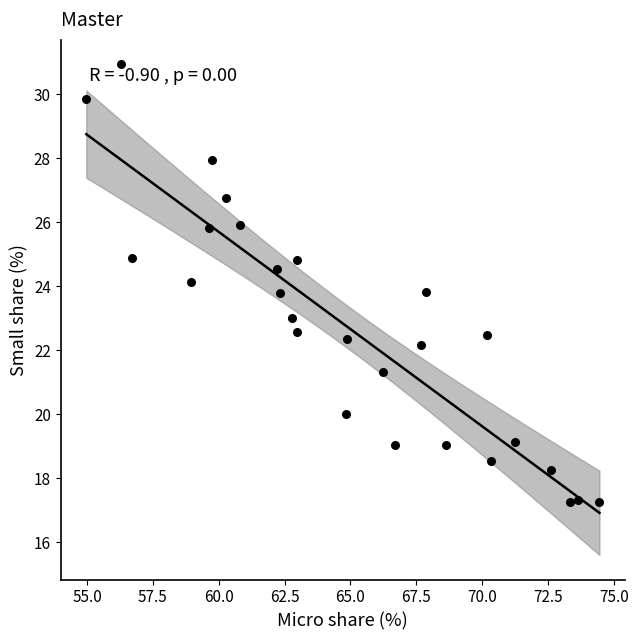

What is the range of Y values (max minus min)?

13.7